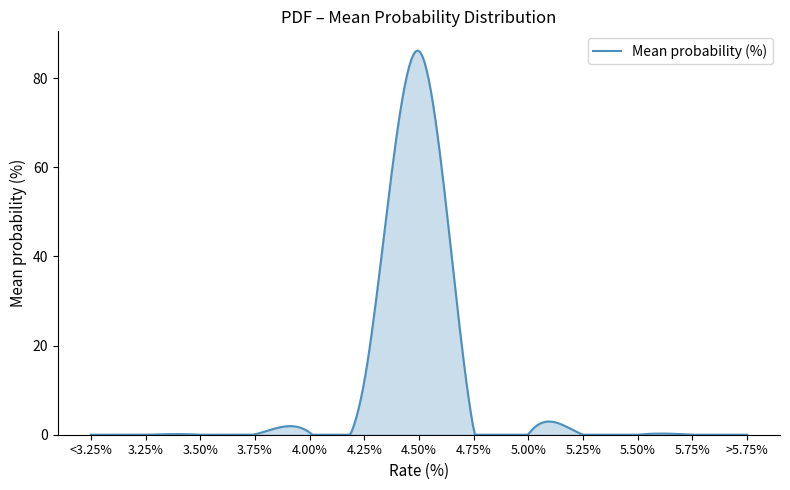

What is the greatest value displayed?

86.2